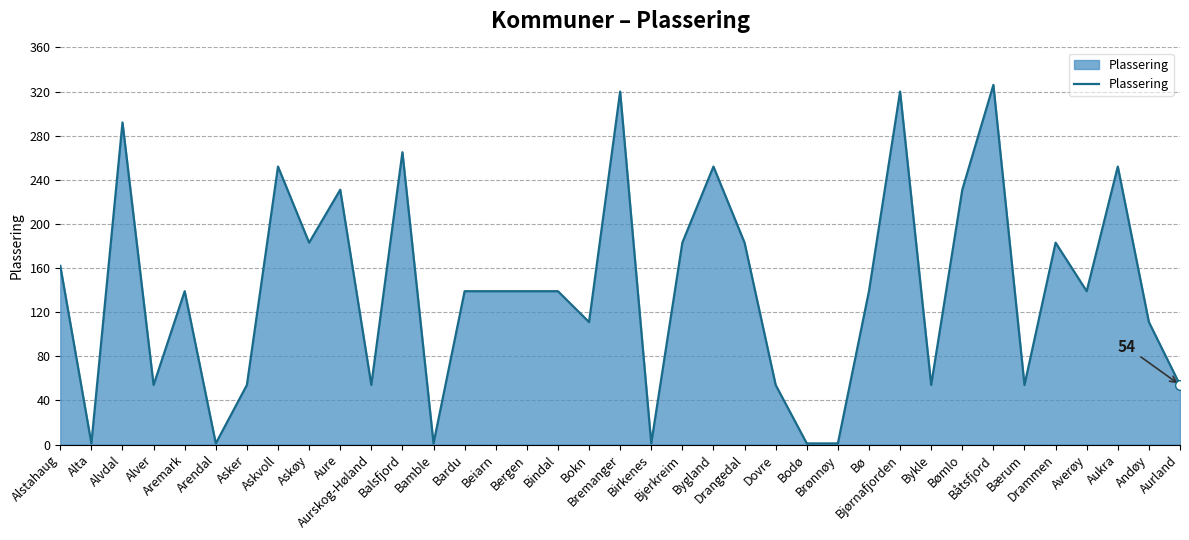

Which has a higher value, Askøy or Bygland?

Bygland